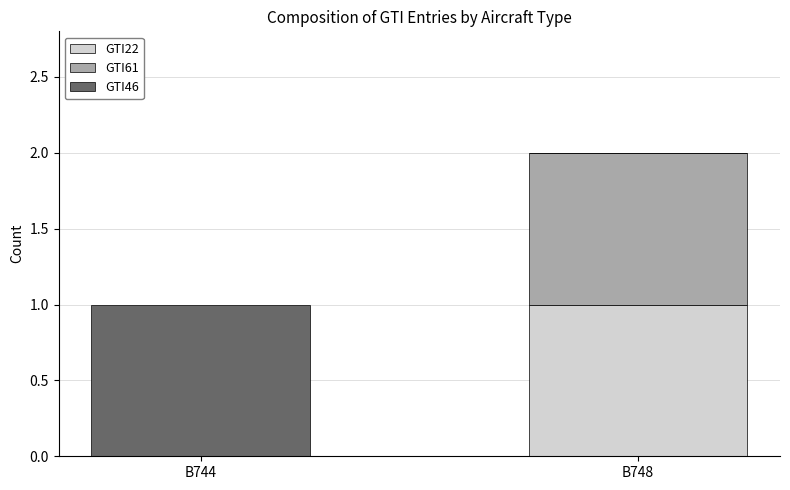

How many categories are shown in the chart?

2